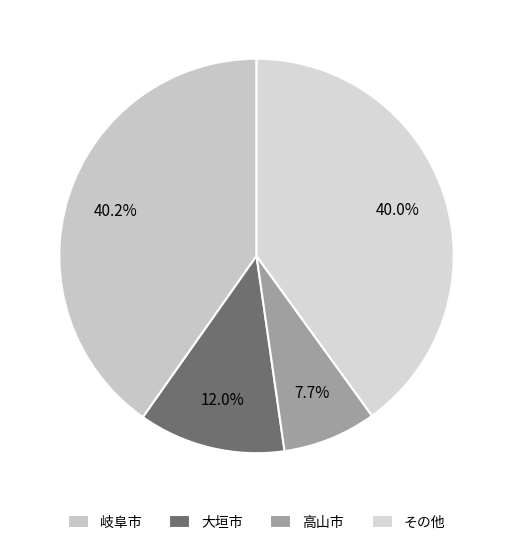

Which slice is the smallest?

高山市